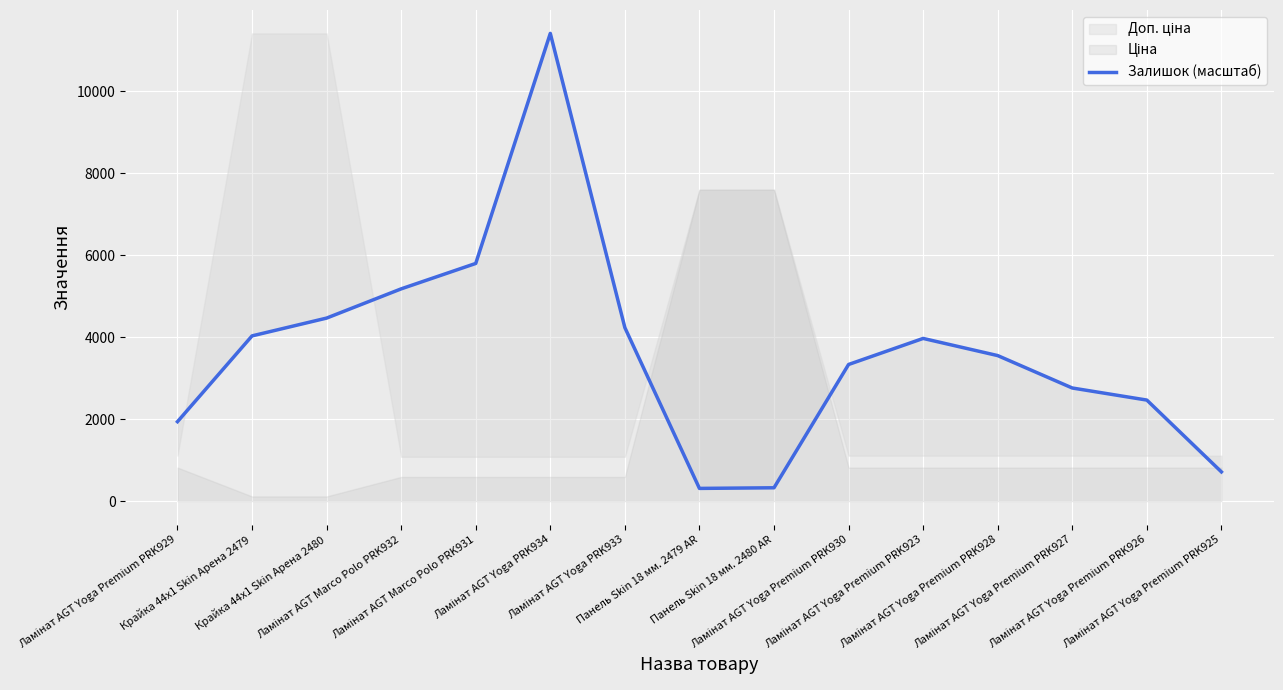

The chart shows a value of 87.7 at Панель Skin 18 мм. 2480 AR. True or false?

False